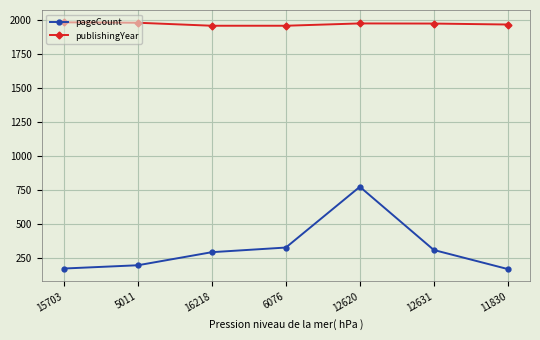

True or false: publishingYear and pageCount cross at least once.

False